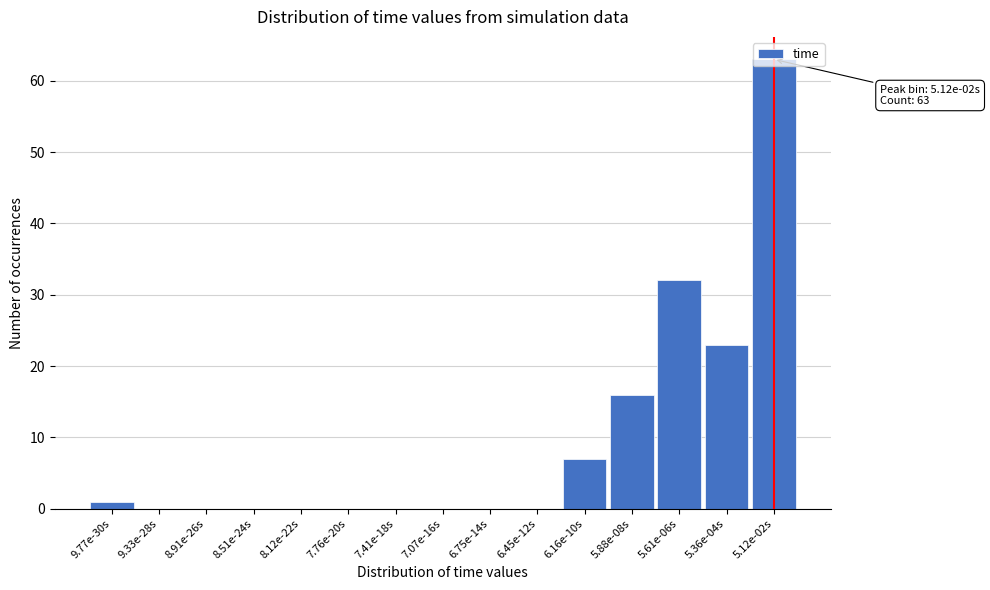

Which category has the highest value across all series?

5.12e-02s